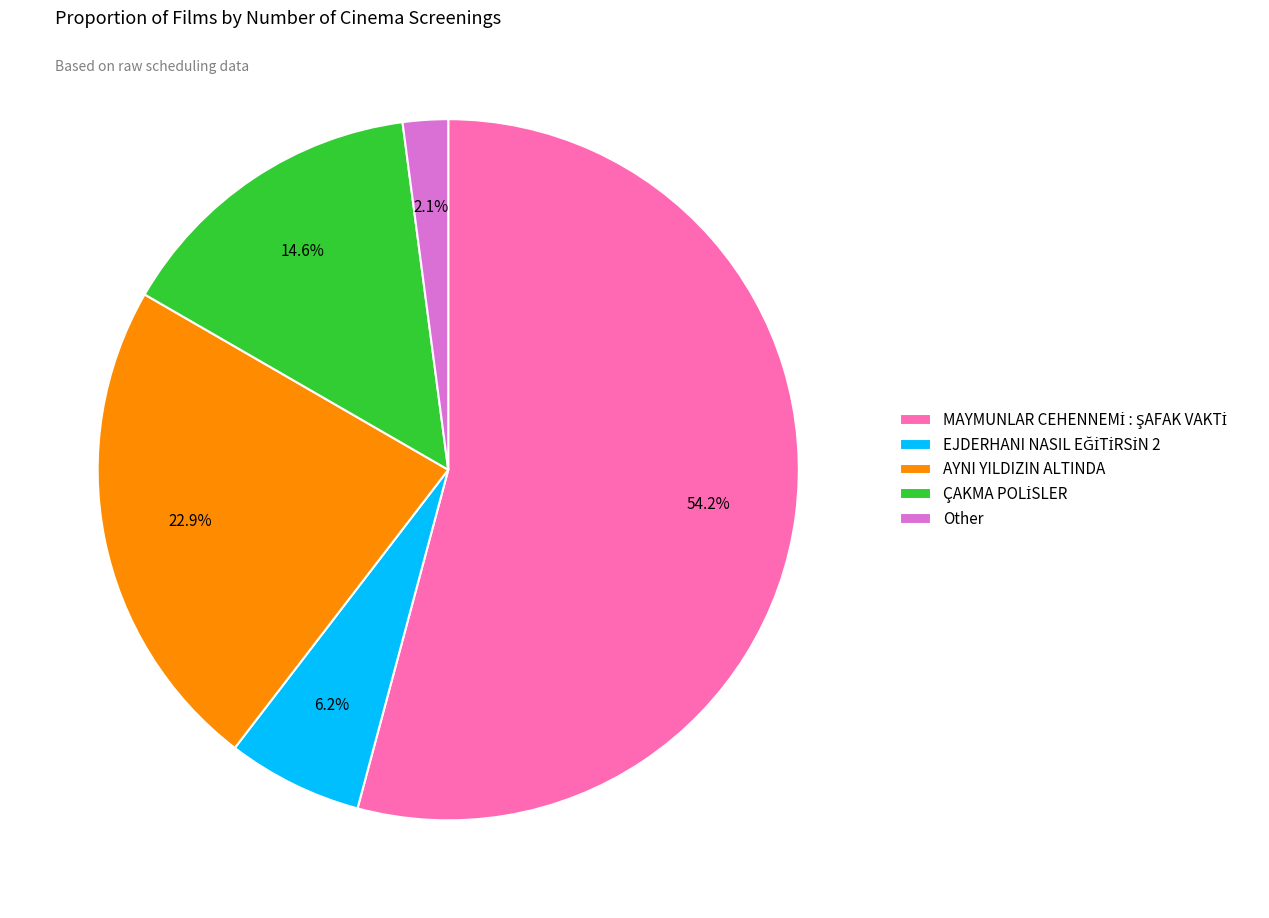

What percentage is NOT represented by Other?

97.9%